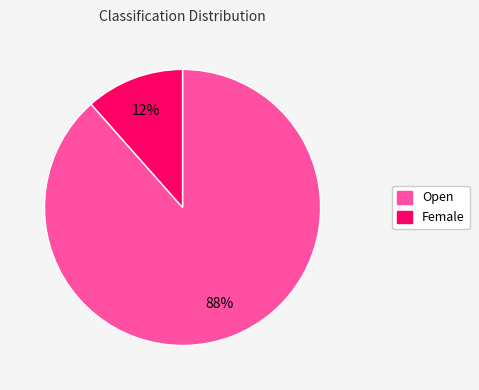

Is the sum of Female and Open greater than half?

Yes